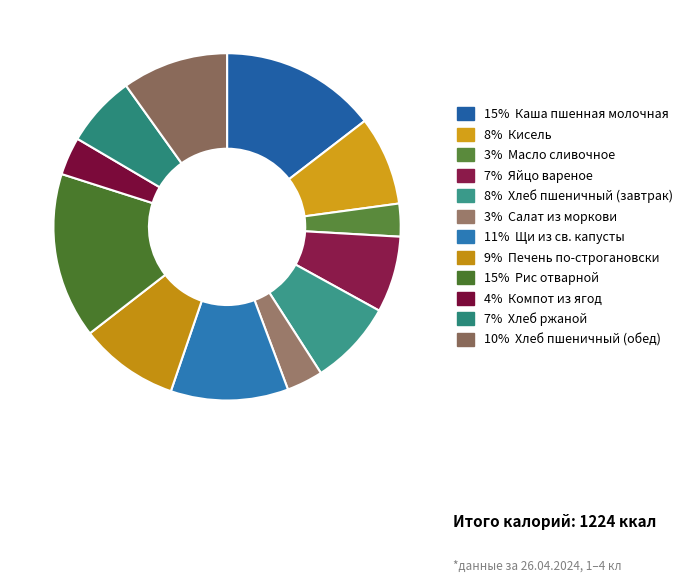

How many slices are in this pie chart?

12